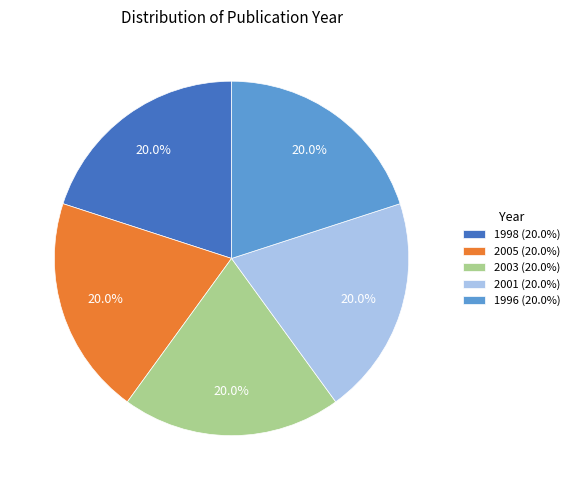

What is the ratio of the value at 1996 (20.0%) to the value at 2001 (20.0%)?

1.0